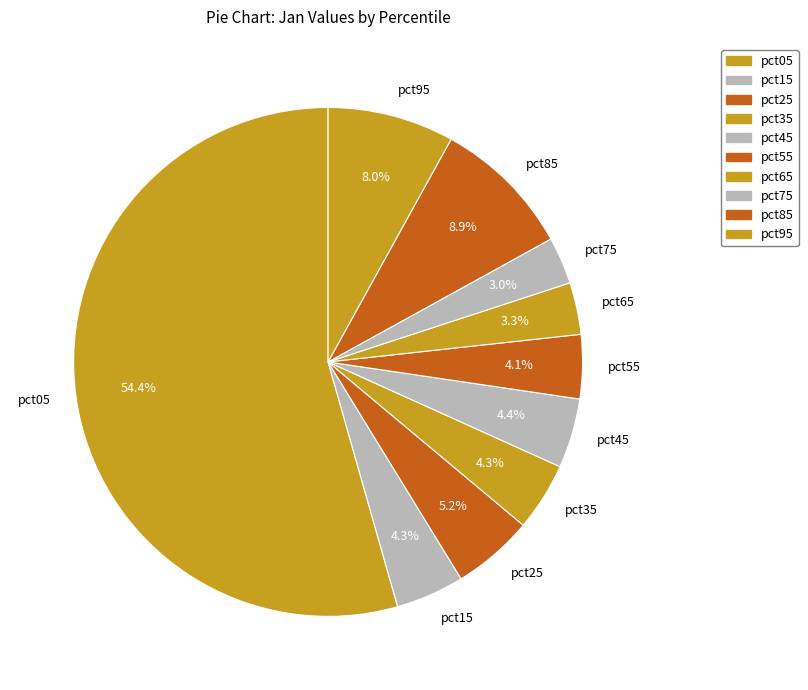

Which slice is the largest?

pct05